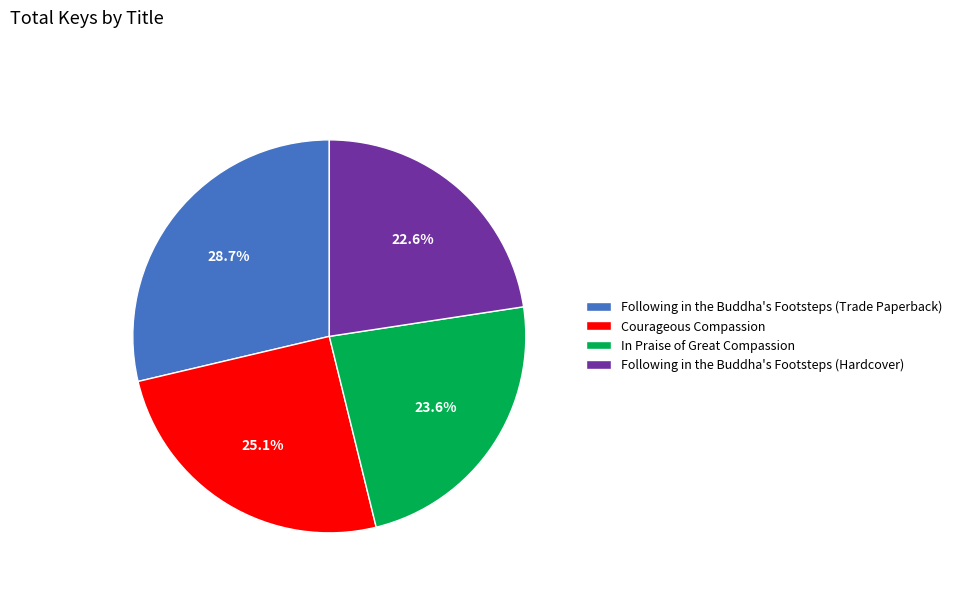

True or false: In Praise of Great Compassion accounts for 24% of the total.

True